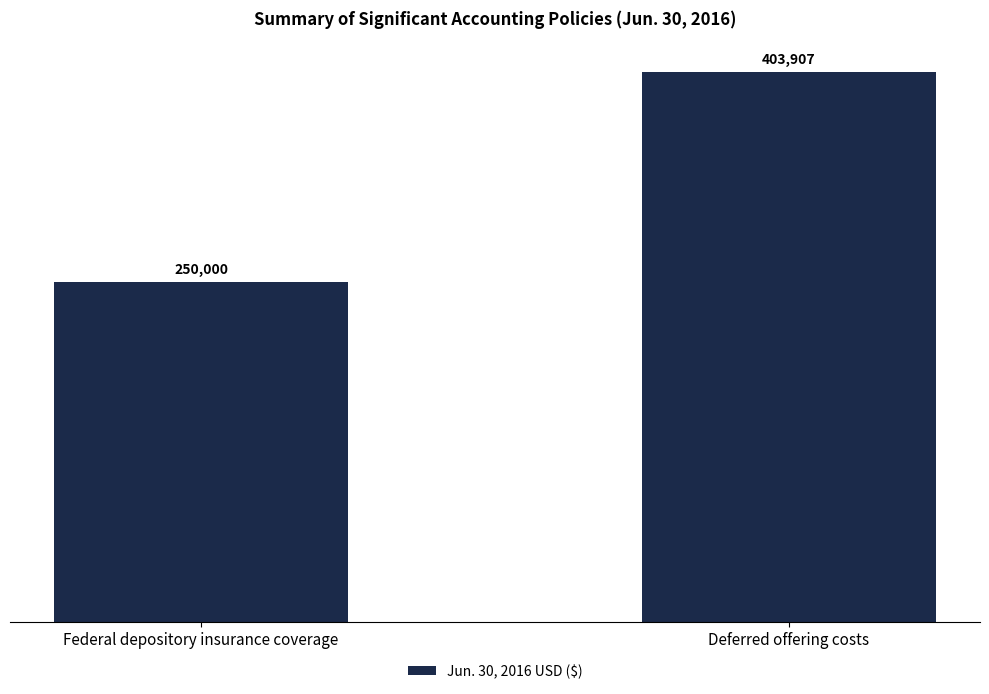

Reading left to right, what are all the values shown in this chart?

Federal depository insurance coverage=250000	Deferred offering costs=403907